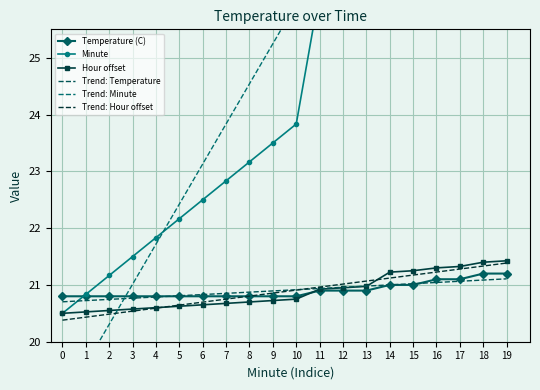

Reading left to right, list all the values displayed in this chart.

Temperature (C): 20.8	20.8	20.8	20.8	20.8	20.8	20.8	20.8	20.8	20.8	20.8	20.9	20.9	20.9	21.0	21.0	21.1	21.1	21.2	21.2
Minute: 20.5	20.8	21.2	21.5	21.8	22.2	22.5	22.8	23.2	23.5	23.8	26.2	26.5	26.8	30.2	30.5	31.2	31.5	32.5	32.8
Hour offset: 20.5	20.5	20.6	20.6	20.6	20.6	20.6	20.7	20.7	20.7	20.8	20.9	20.9	21.0	21.2	21.2	21.3	21.3	21.4	21.4
Trend: Temperature: 20.7	20.7	20.7	20.8	20.8	20.8	20.8	20.9	20.9	20.9	20.9	20.9	21.0	21.0	21.0	21.0	21.0	21.1	21.1	21.1
Trend: Minute: 18.9	19.6	20.3	21.0	21.7	22.4	23.1	23.8	24.5	25.2	26.0	26.7	27.4	28.1	28.8	29.5	30.2	30.9	31.6	32.3
Trend: Hour offset: 20.4	20.4	20.5	20.5	20.6	20.6	20.7	20.8	20.8	20.9	20.9	21.0	21.0	21.1	21.1	21.2	21.2	21.3	21.3	21.4